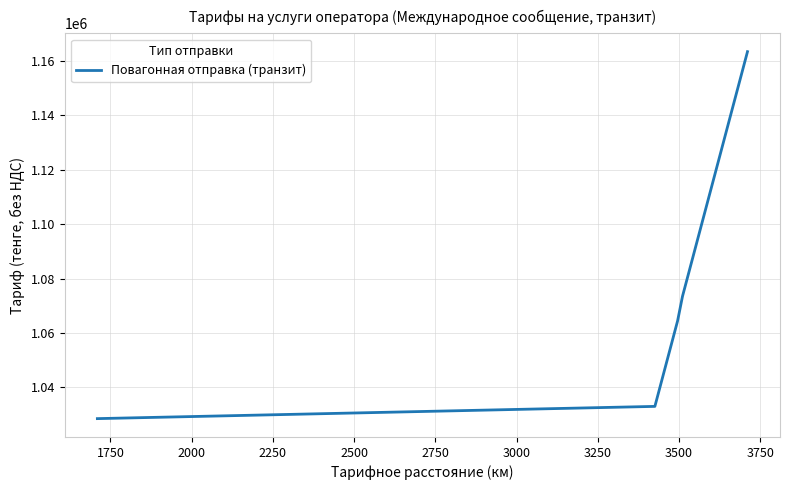

What is the smallest value displayed?

1028473